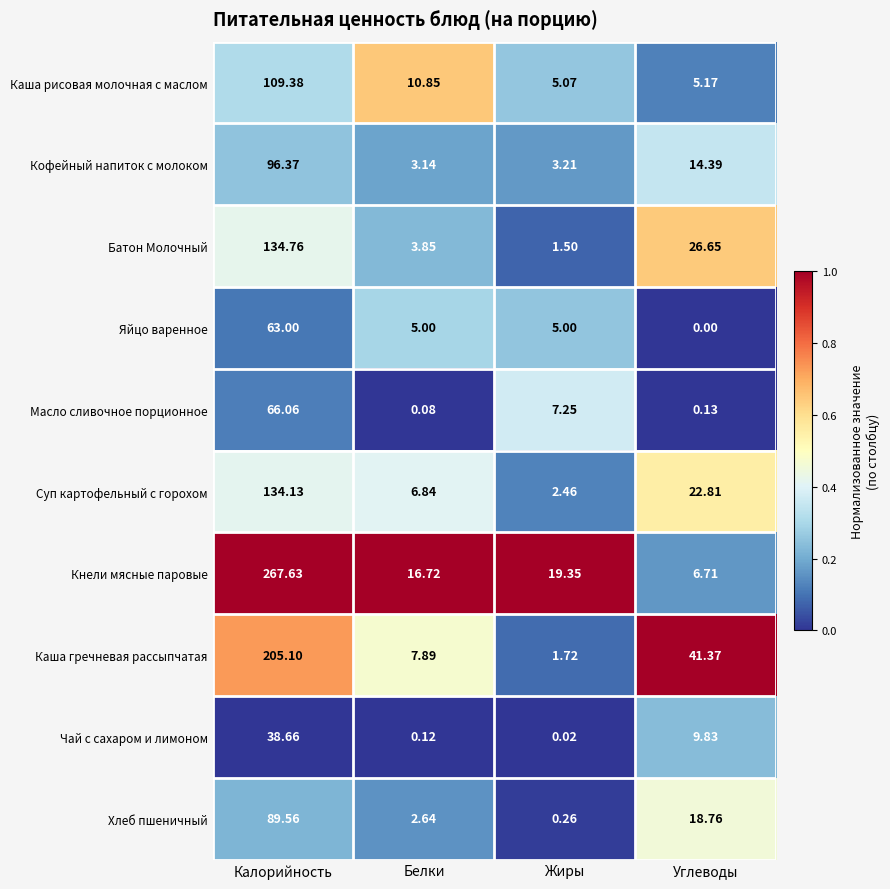

Where does the Батон Молочный series first go above 26?

Калорийность